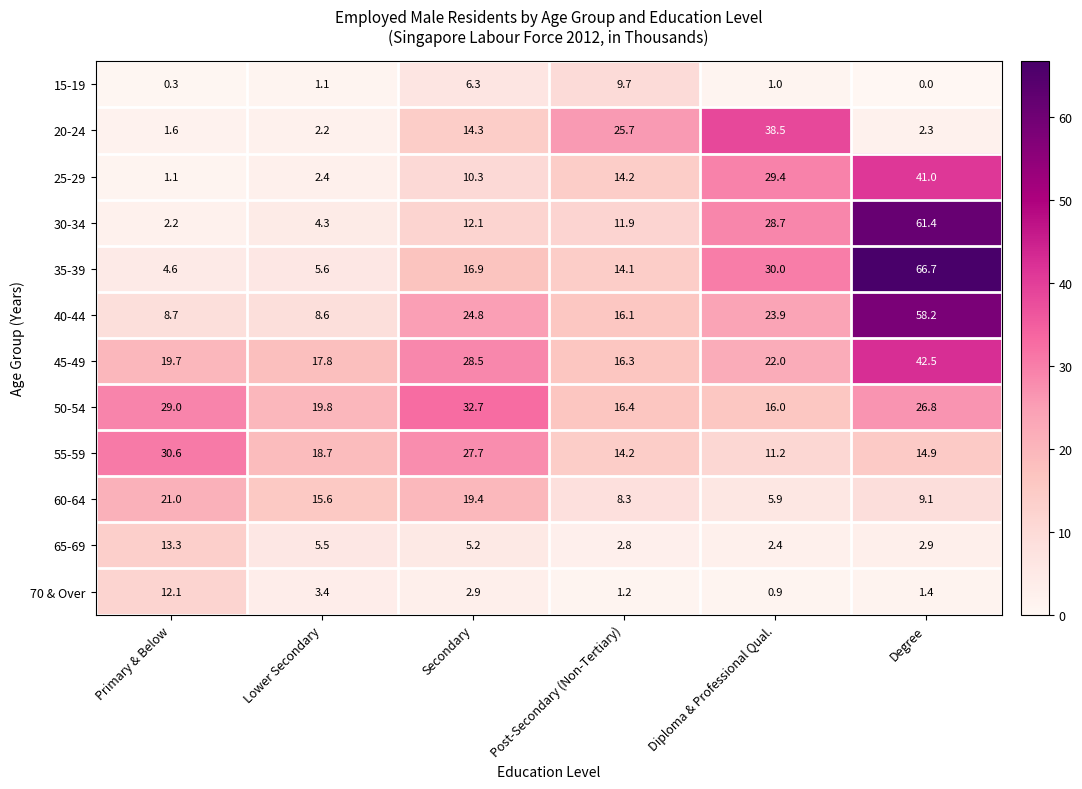

List the labels in order of 35-39 value, smallest first.

Primary & Below, Lower Secondary, Post-Secondary (Non-Tertiary), Secondary, Diploma & Professional Qual., Degree